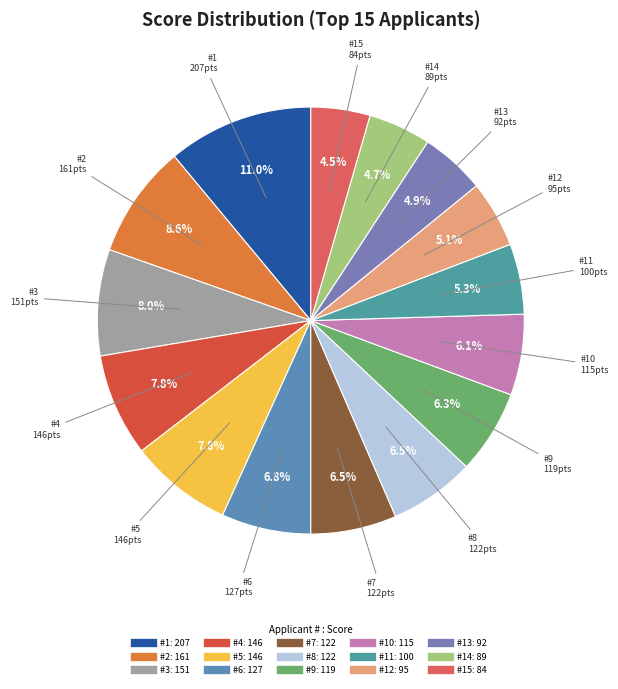

Which slice is the smallest?

15